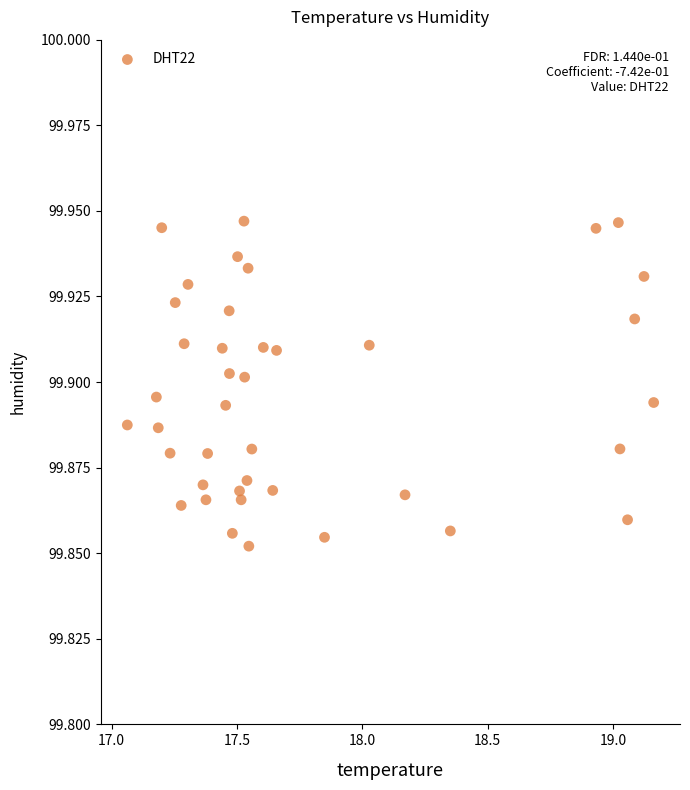

How many points are shown in the scatter plot?

40